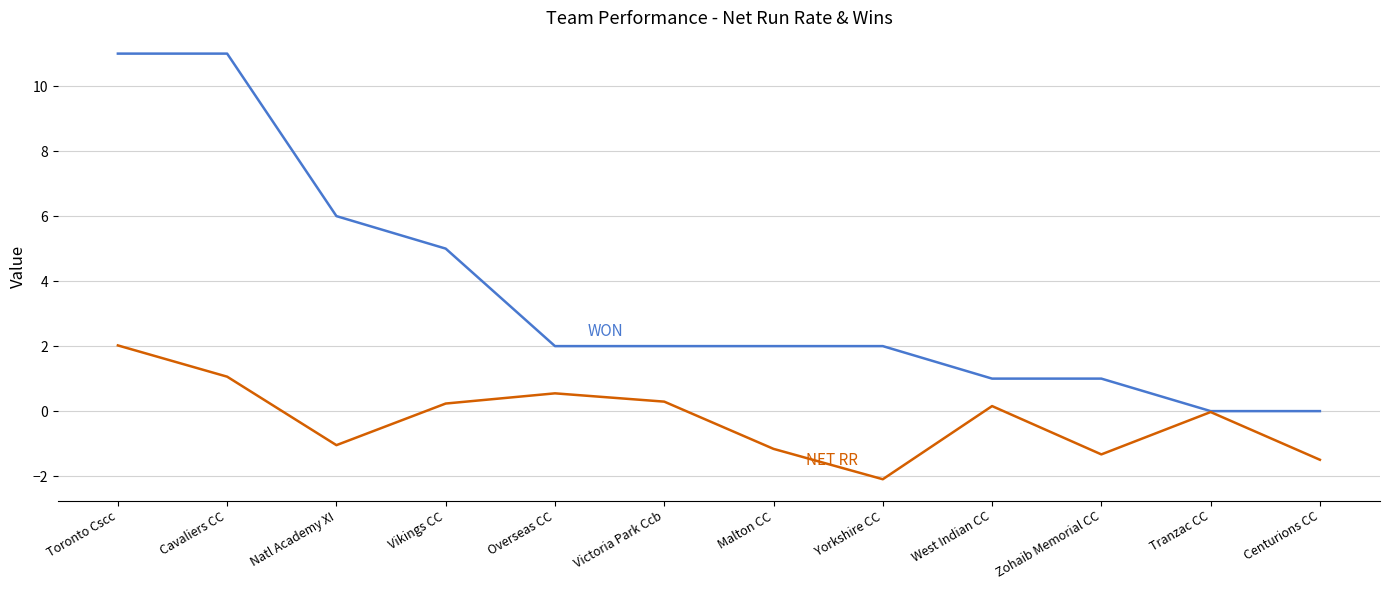

What is the total value across all series at Cavaliers CC?

12.1